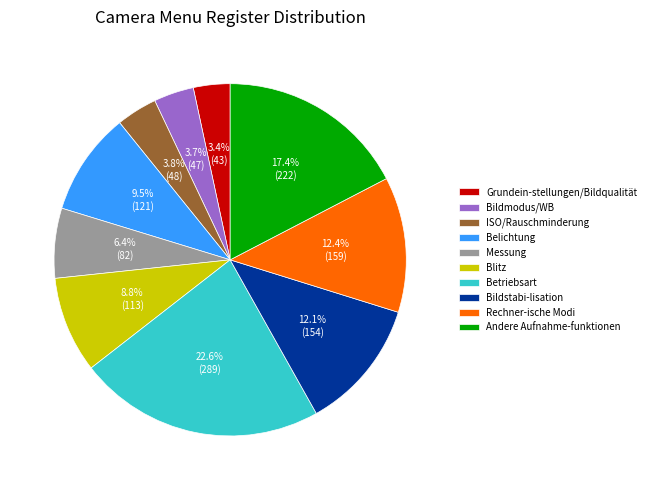

Which slice is the largest?

Betriebsart